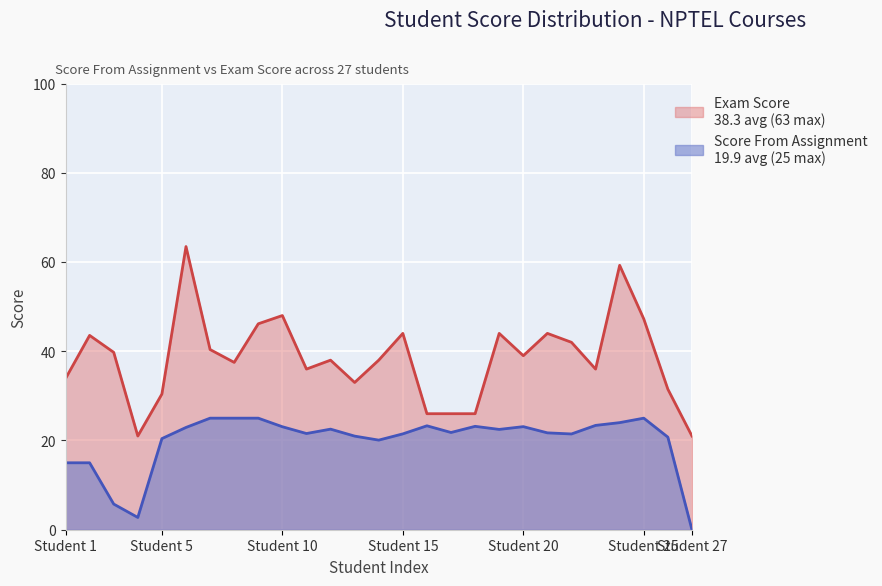

In Score From Assignment, how many points are lower than both neighbors (excluding endpoints)?

6